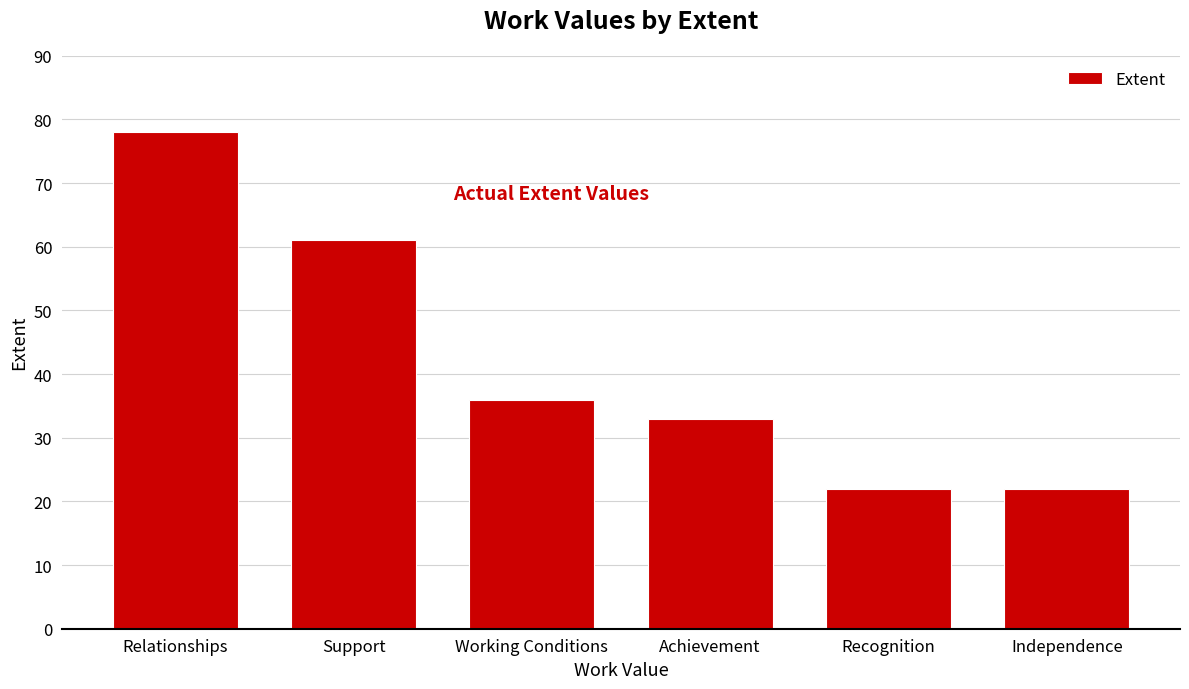

What is the sum of all values?

252